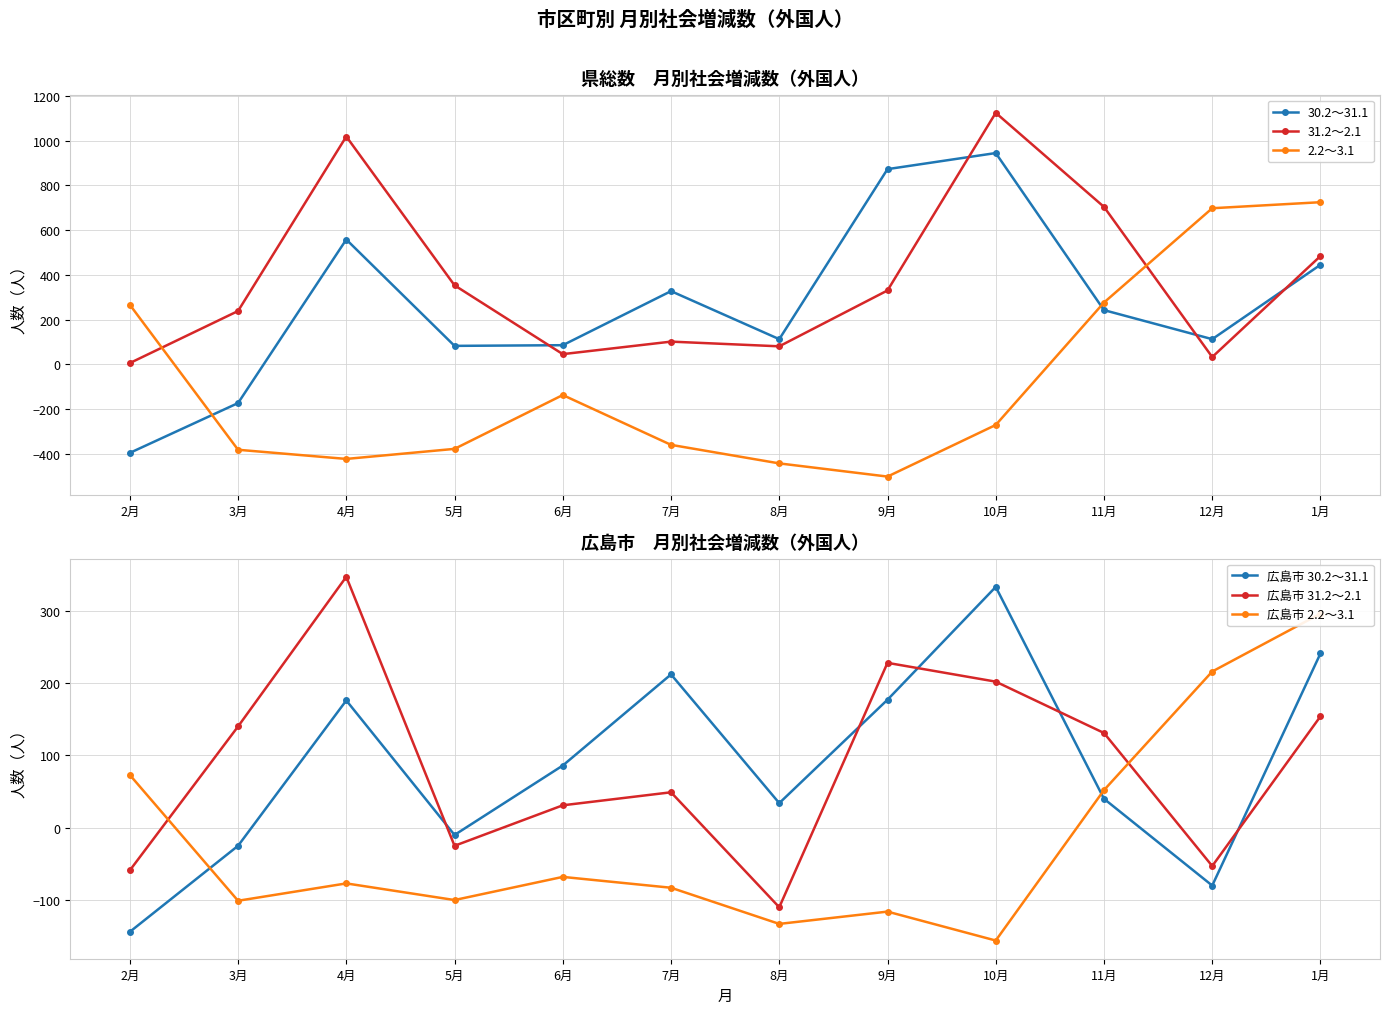

What is the difference between the highest and lowest values at 7月?

688